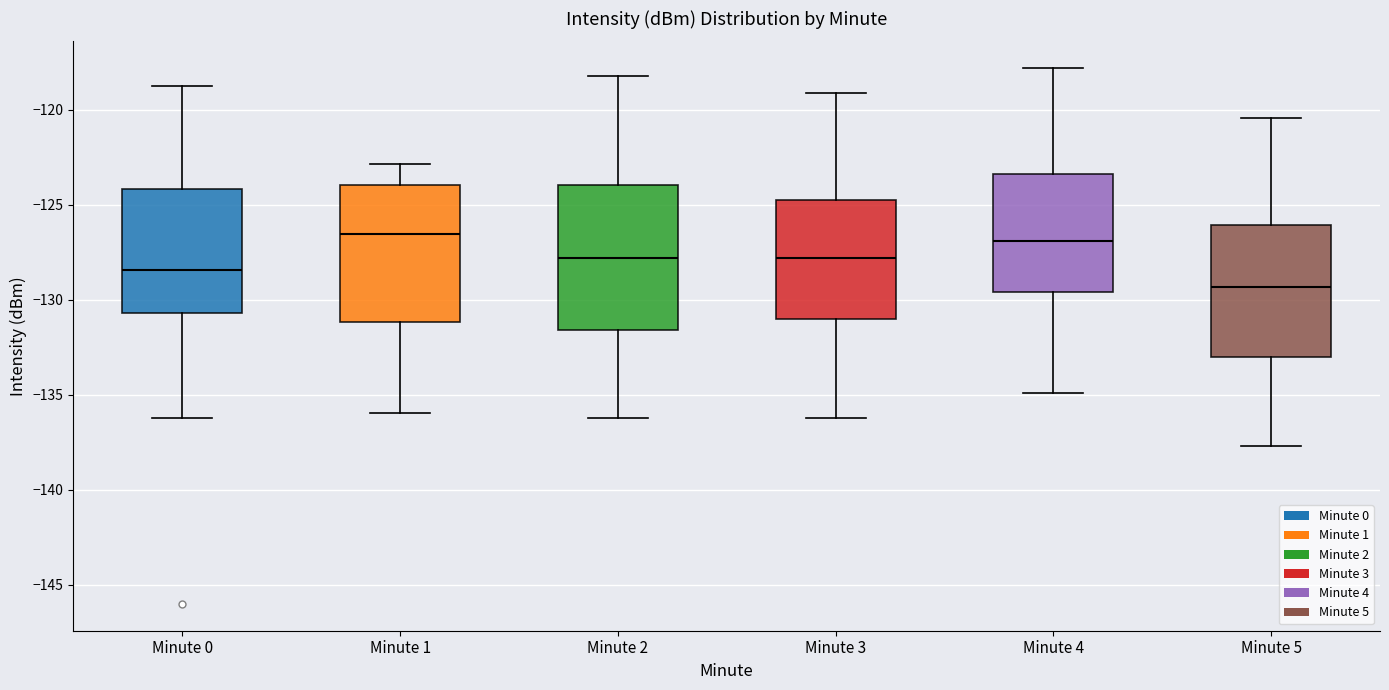

Reading left to right, transcribe this box plot: for each box, give where its median line is, the range the box spans, and where its two whiskers end, as read against the y-axis. The values are not printed on the chart, so give them approximately, as read against the axis.

Minute 0: median -128.5, box -130.5 to -124.0, whiskers -136.0 to -119.0
Minute 1: median -126.5, box -131.0 to -124.0, whiskers -136.0 to -123.0
Minute 2: median -128.0, box -131.5 to -124.0, whiskers -136.0 to -118.0
Minute 3: median -128.0, box -131.0 to -124.5, whiskers -136.0 to -119.0
Minute 4: median -127.0, box -129.5 to -123.5, whiskers -135.0 to -118.0
Minute 5: median -129.5, box -133.0 to -126.0, whiskers -137.5 to -120.5